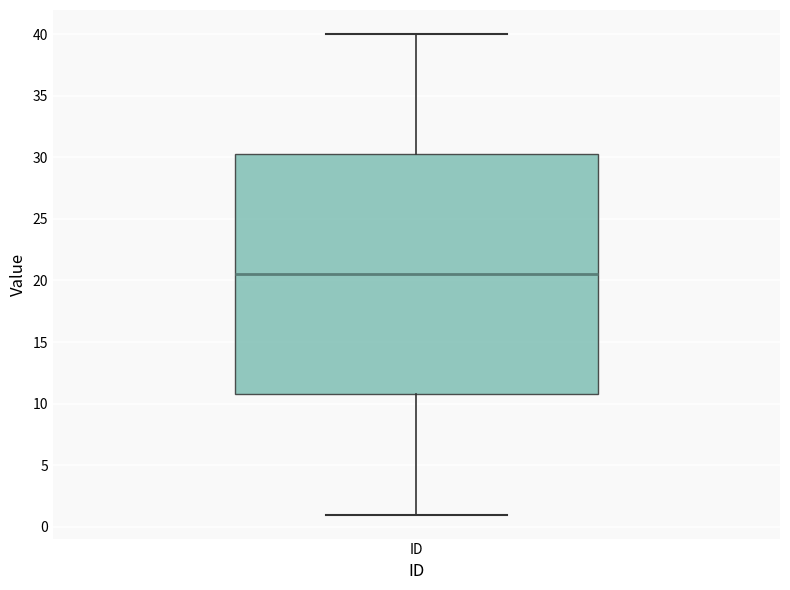

Read this box plot against the y-axis: the position of the median line, the range covered by the box, and the ends of both whiskers. The values are not printed on the chart, so give them approximately, as read against the axis.

median 20.5, box 11.0 to 30.5, whiskers 1.0 to 40.0